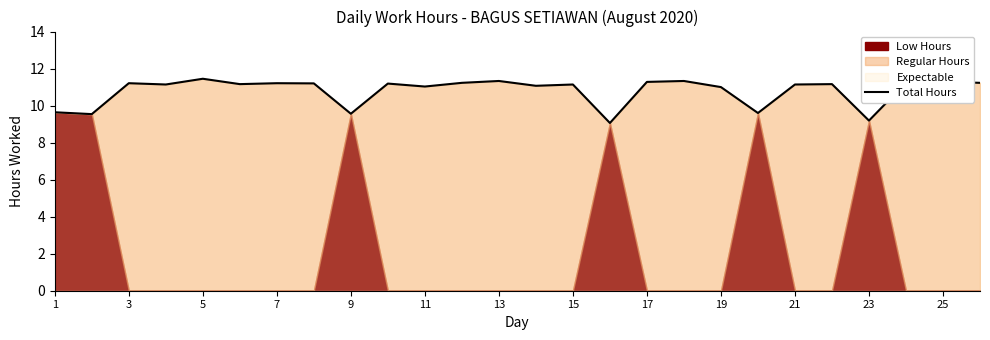

Is it true that Total Hours equals 16.4 at 23?

False